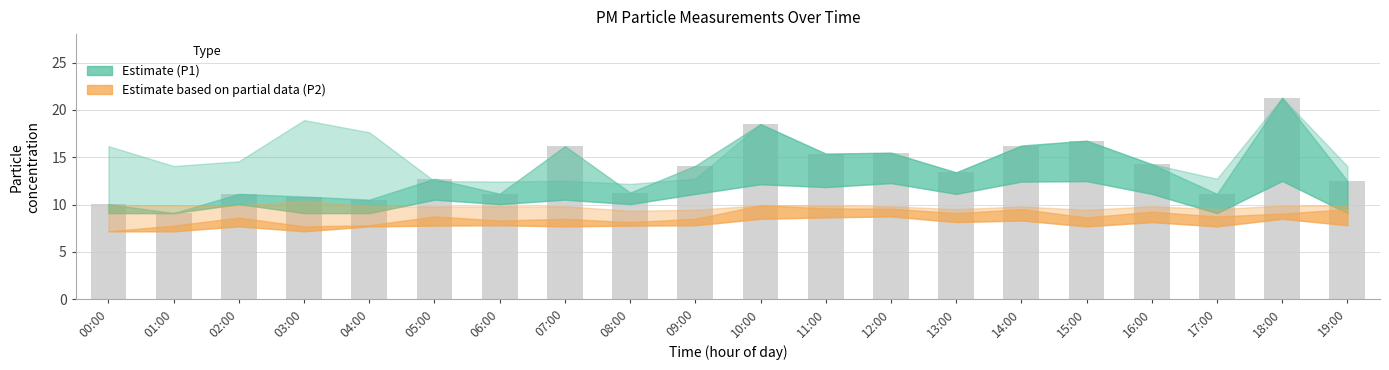

The value at 03:00 is 16.8. True or false?

False